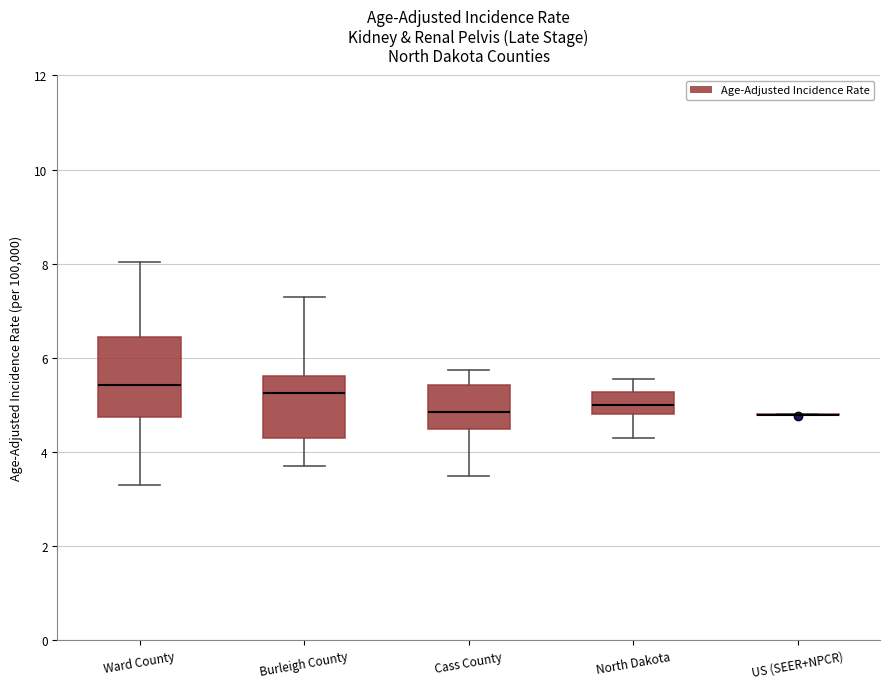

Reading left to right, read every box against the y-axis: the position of its median line, the range the box covers, and the ends of its whiskers. The values are not printed on the chart, so give them approximately, as read against the axis.

Ward County: median 5.4, box 4.8 to 6.4, whiskers 3.4 to 8.0
Burleigh County: median 5.2, box 4.2 to 5.6, whiskers 3.8 to 7.2
Cass County: median 4.8, box 4.4 to 5.4, whiskers 3.6 to 5.8
North Dakota: median 5.0, box 4.8 to 5.2, whiskers 4.4 to 5.6
US (SEER+NPCR): box collapsed to a line at 4.8, whiskers 4.8 to 4.8